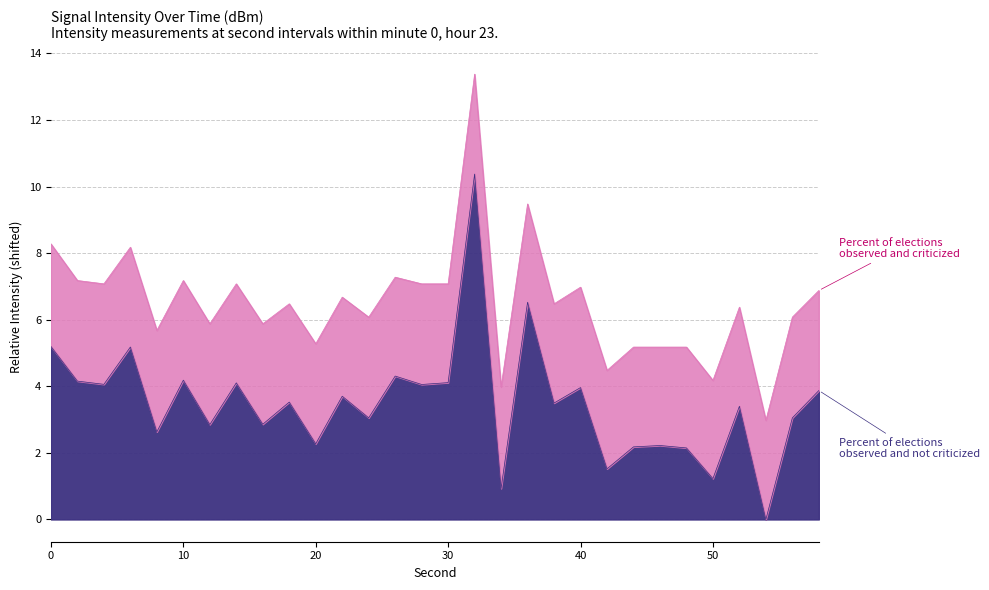

How many data points in Percent of elections observed and criticized are above 6?

19